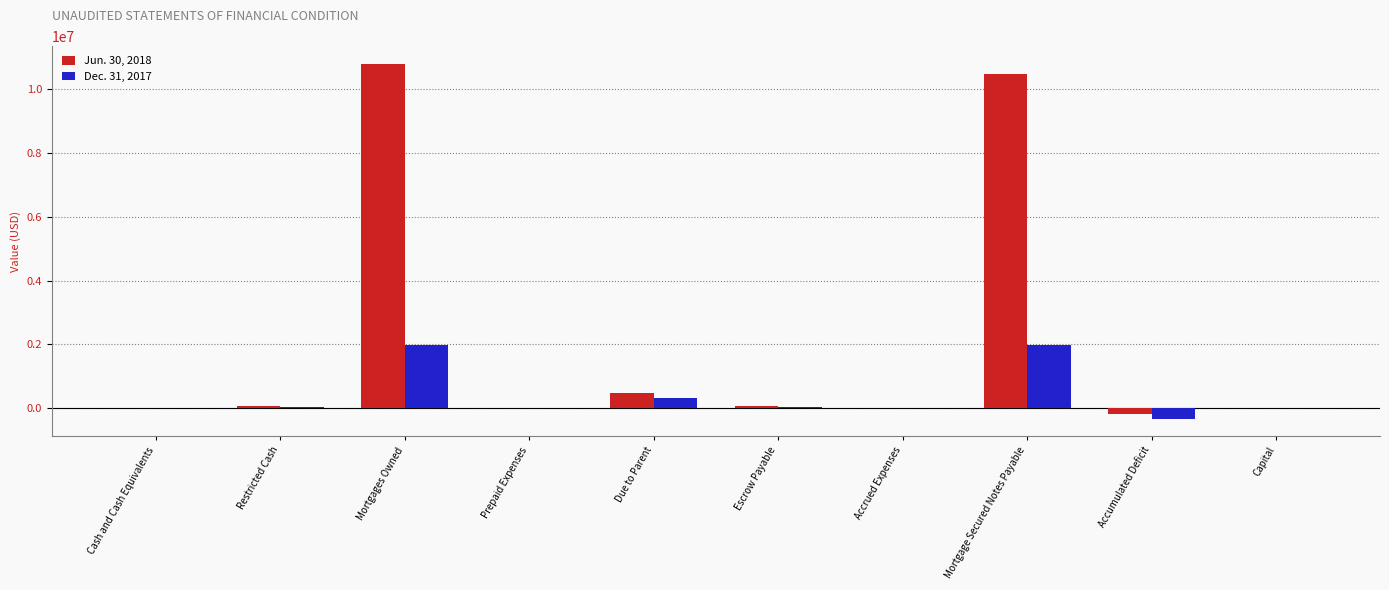

What is the total value across all series at Capital?

7044